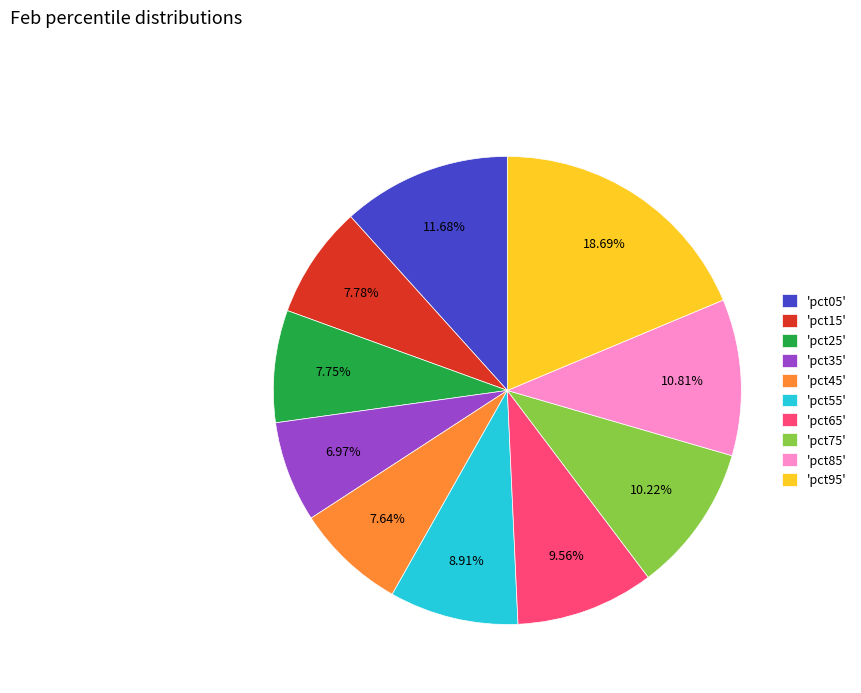

Count the number of slices in the pie.

10